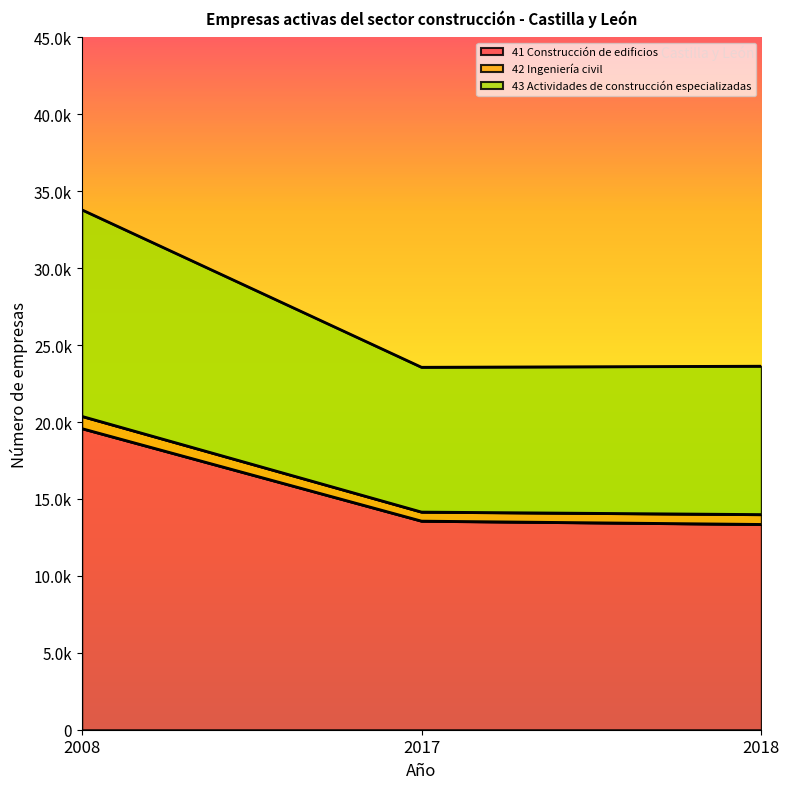

Where is 43 Actividades de construcción especializadas nearest to the value 28677?

2018